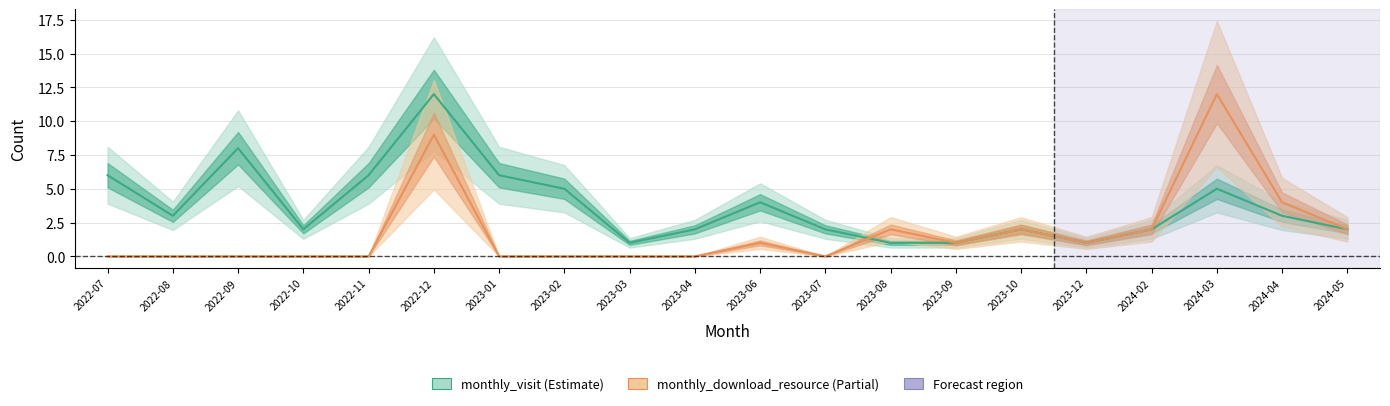

At which category is the sum across all series the highest?

2022-12